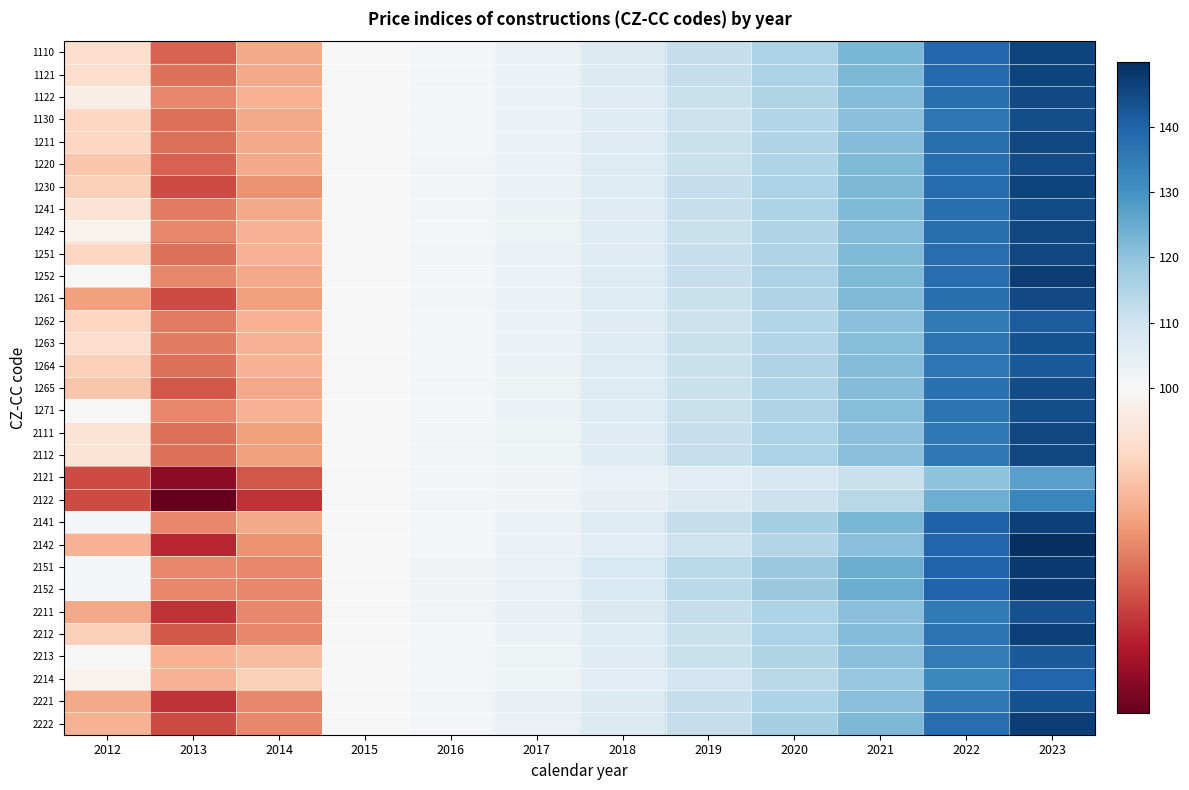

Rank the series by their maximum value, from highest to lowest.

2142, 2151, 2152, 1252, 2222, 2141, 2212, 1110, 1121, 1230, 1251, 2111, 2112, 1211, 1242, 1261, 1122, 1241, 1265, 1220, 1271, 1130, 2221, 1263, 2211, 1264, 2213, 1262, 2214, 2122, 2121